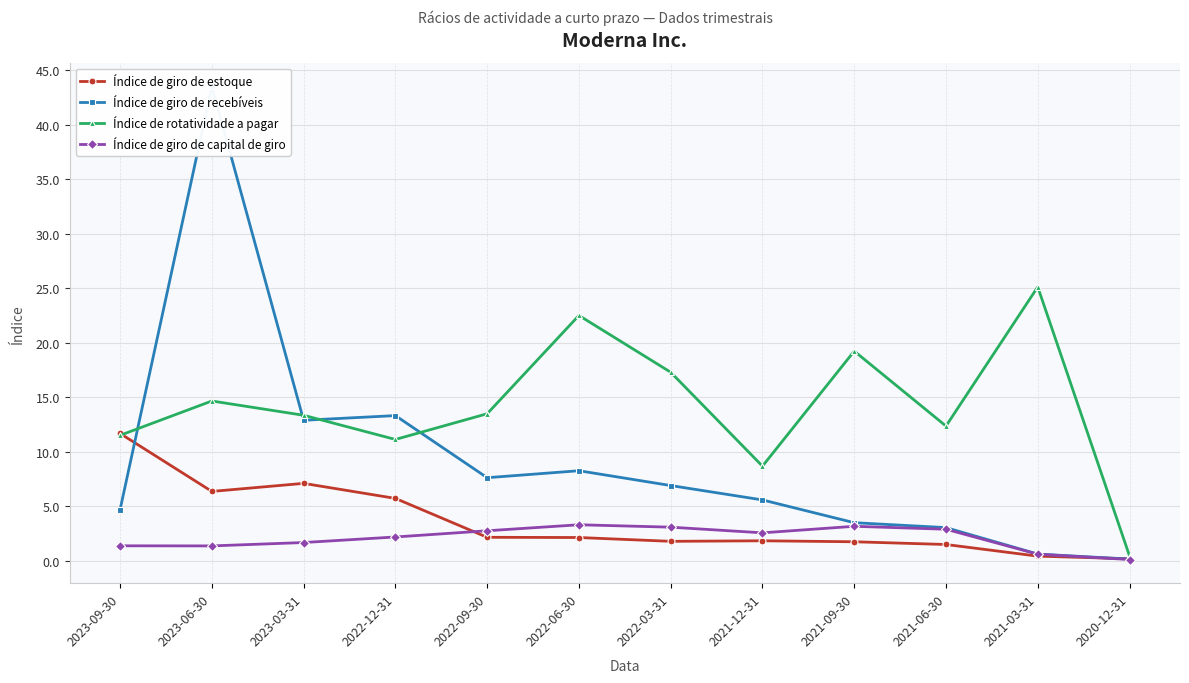

List the labels in order of Índice de giro de recebíveis value, smallest first.

2020-12-31, 2021-03-31, 2021-06-30, 2021-09-30, 2023-09-30, 2021-12-31, 2022-03-31, 2022-09-30, 2022-06-30, 2023-03-31, 2022-12-31, 2023-06-30